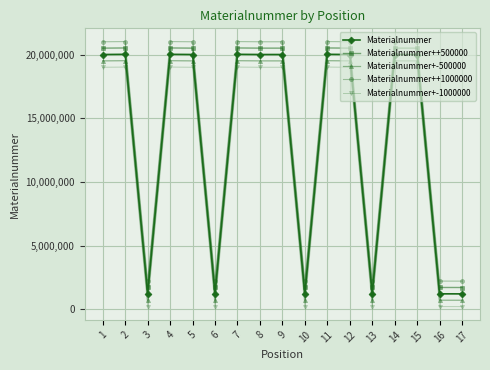

How many lines are shown in the chart?

5